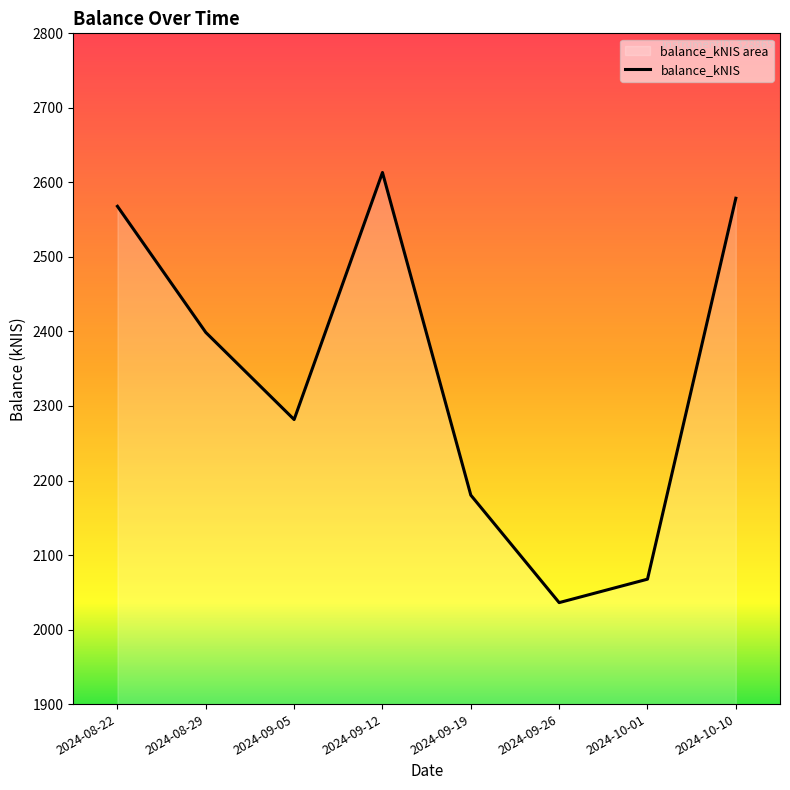

At which category does the data reach its first local valley?

2024-09-05